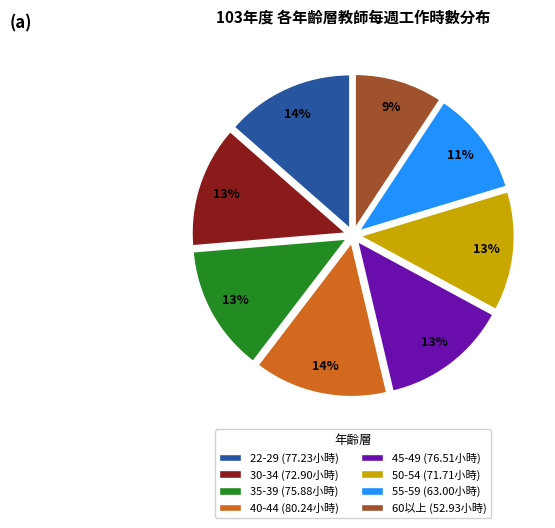

Is 55-59 the majority of the pie?

No